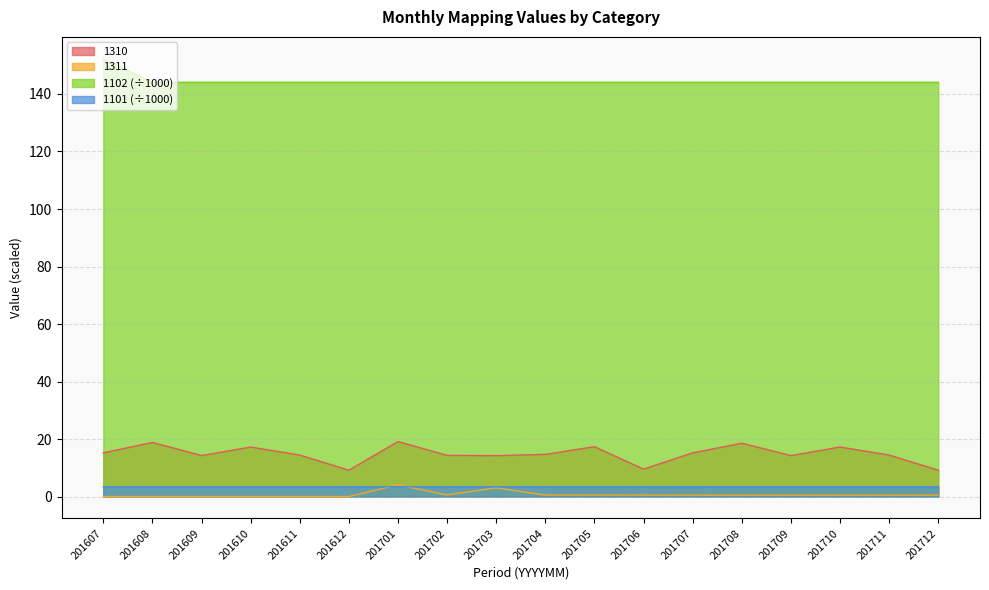

Which has a higher value, 201709 or 201612?

201709